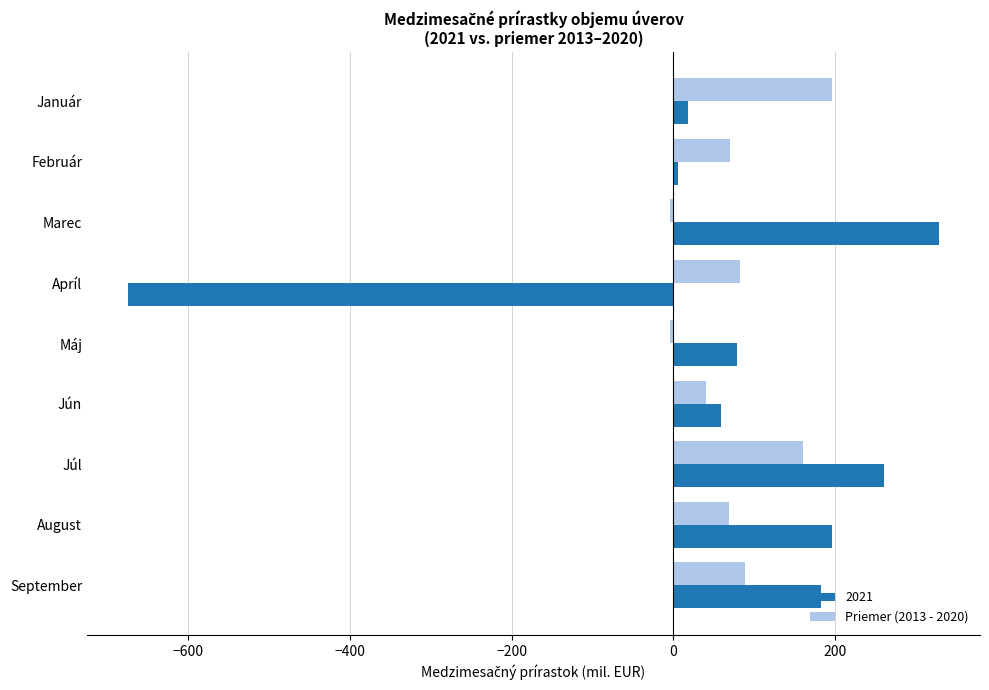

What is the sum of the Priemer (2013 - 2020) values at Júl and Apríl?

242.6